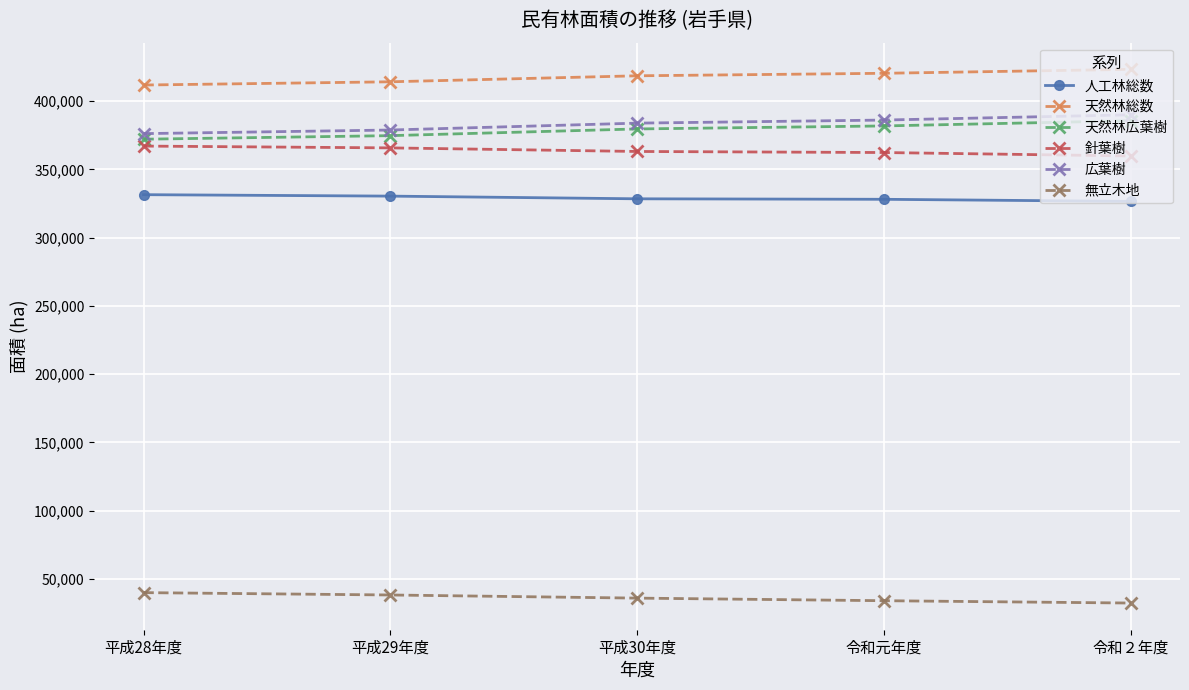

What position from the left is 平成29年度?

2